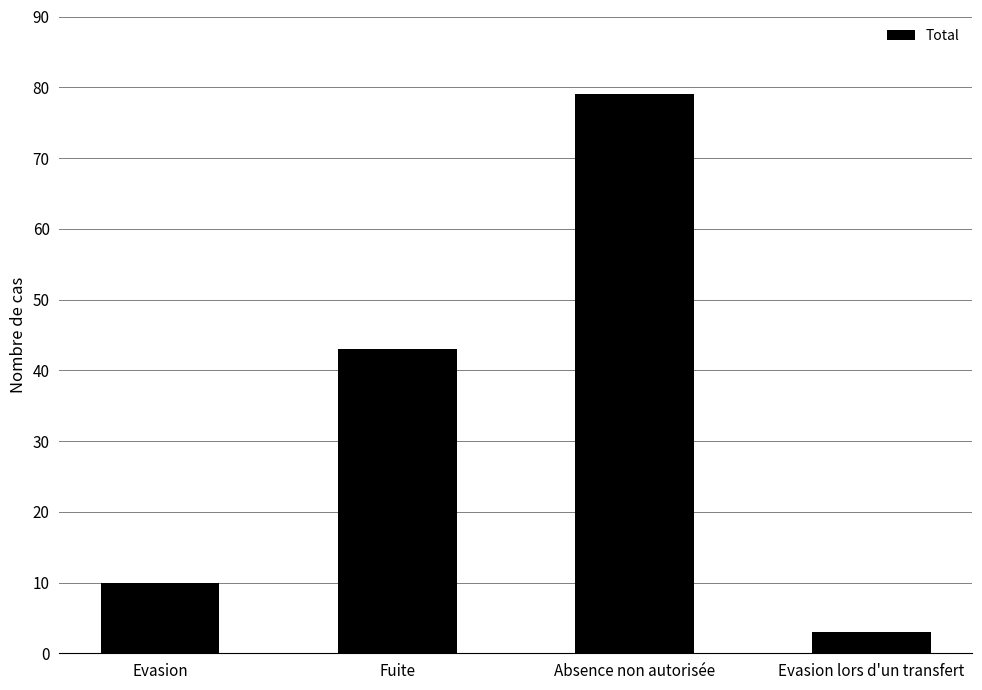

At which category does the chart reach its peak across all series?

Absence non autorisée